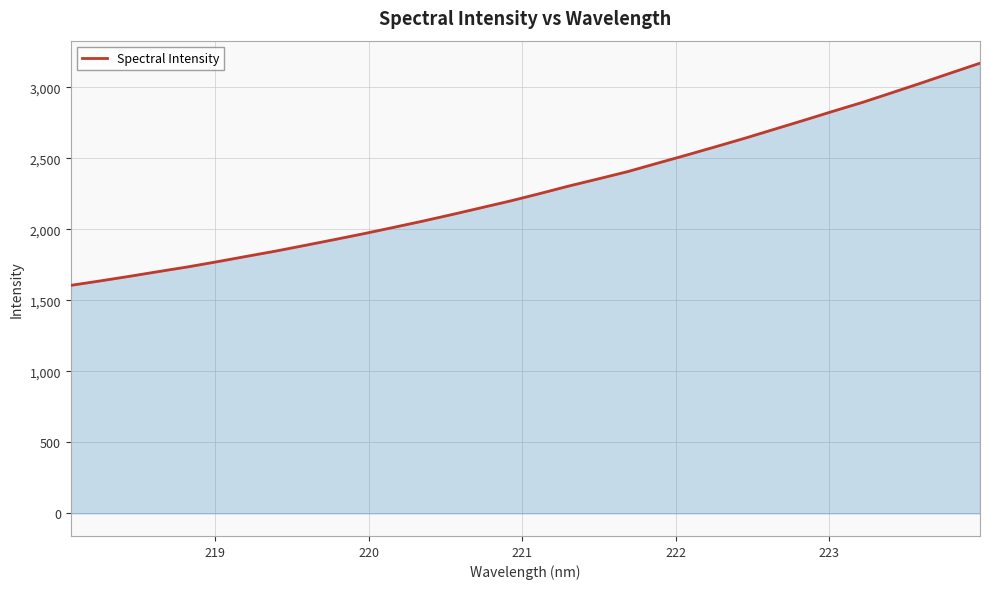

True or false: the data has more than 1 interior local peaks.

False